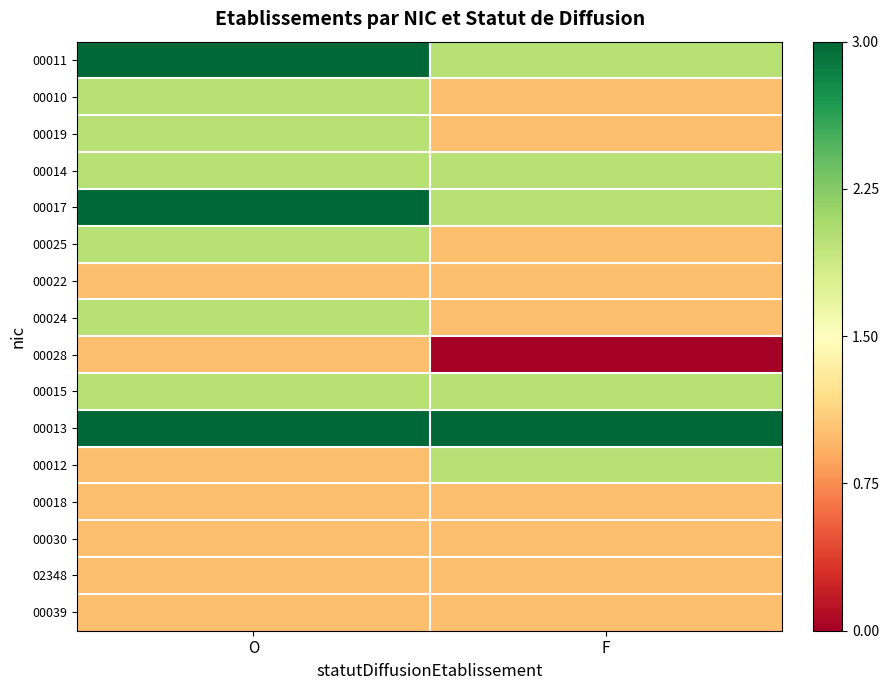

At how many categories does at least one series exceed 2?

2